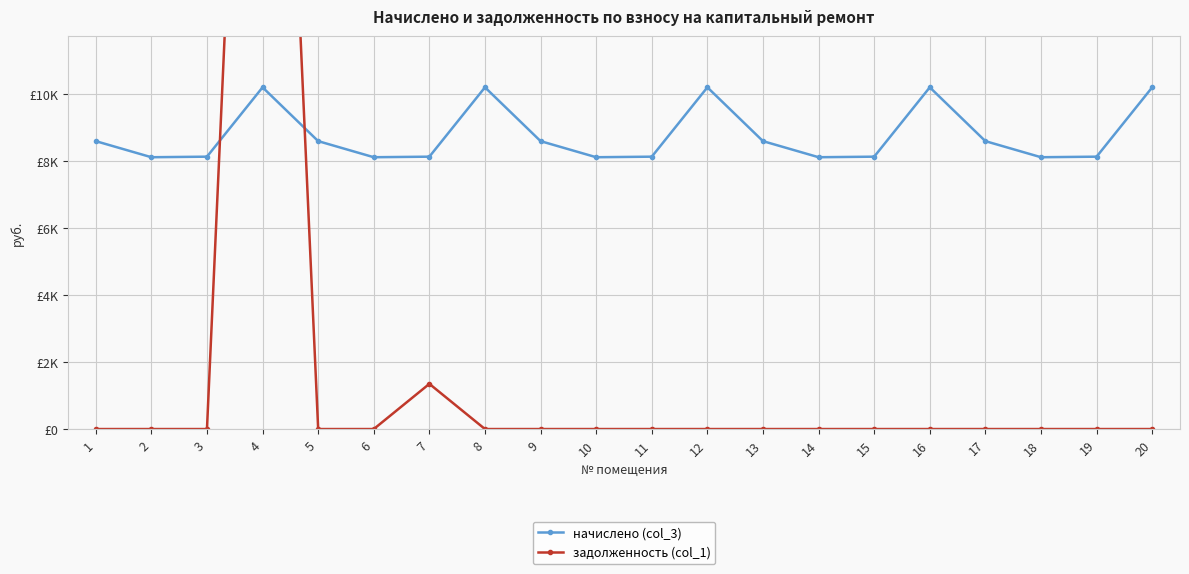

Where is the first local minimum for начислено (col_3)?

2